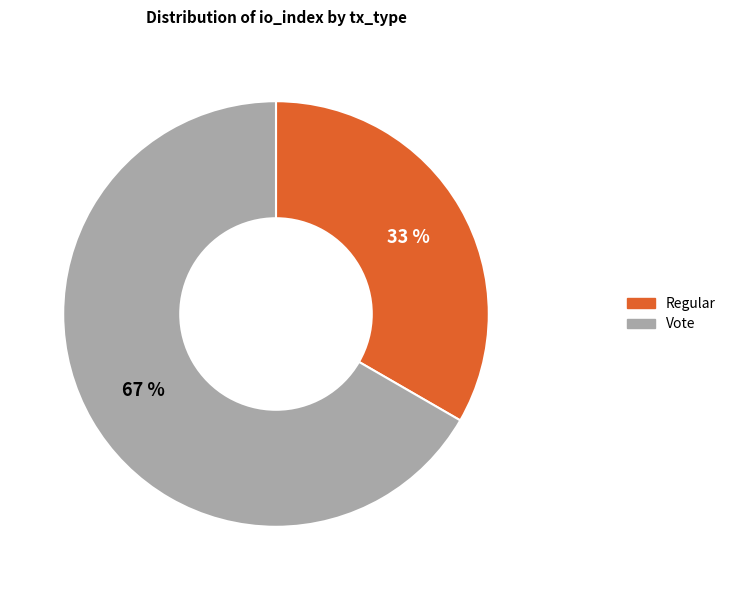

To the nearest percent, what is the average slice percentage?

50%